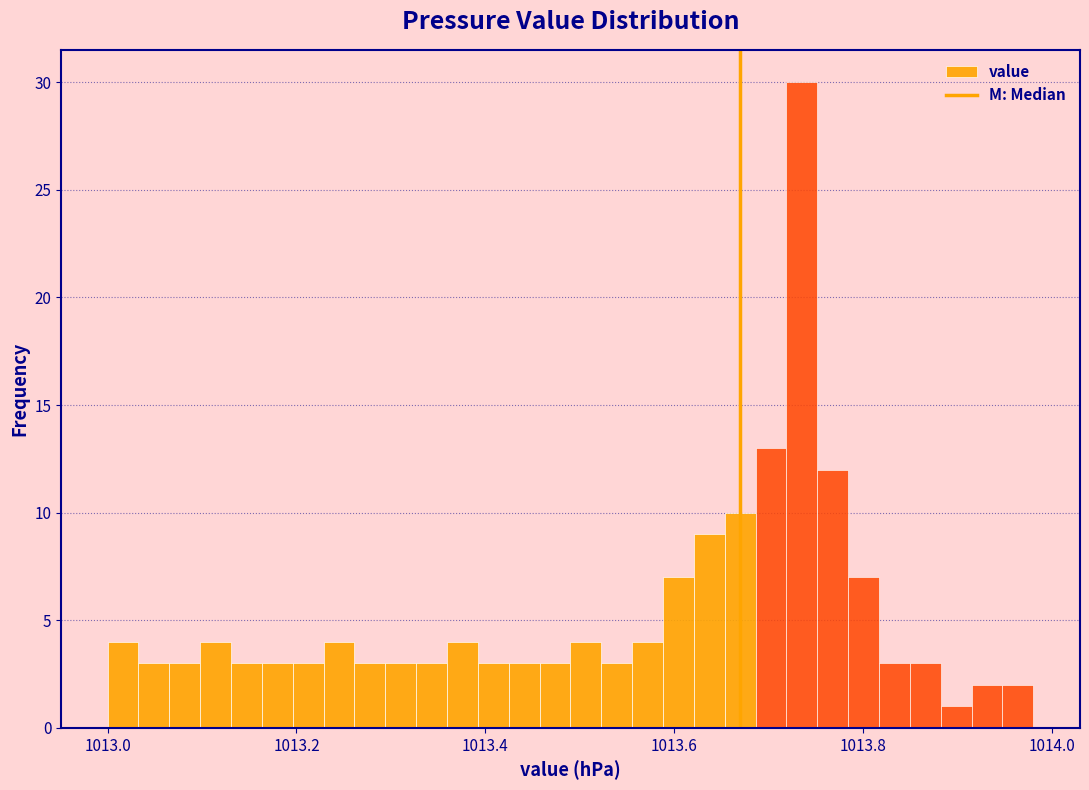

Read against the x-axis, roughly where is the centre of the tallest bar?

1013.74